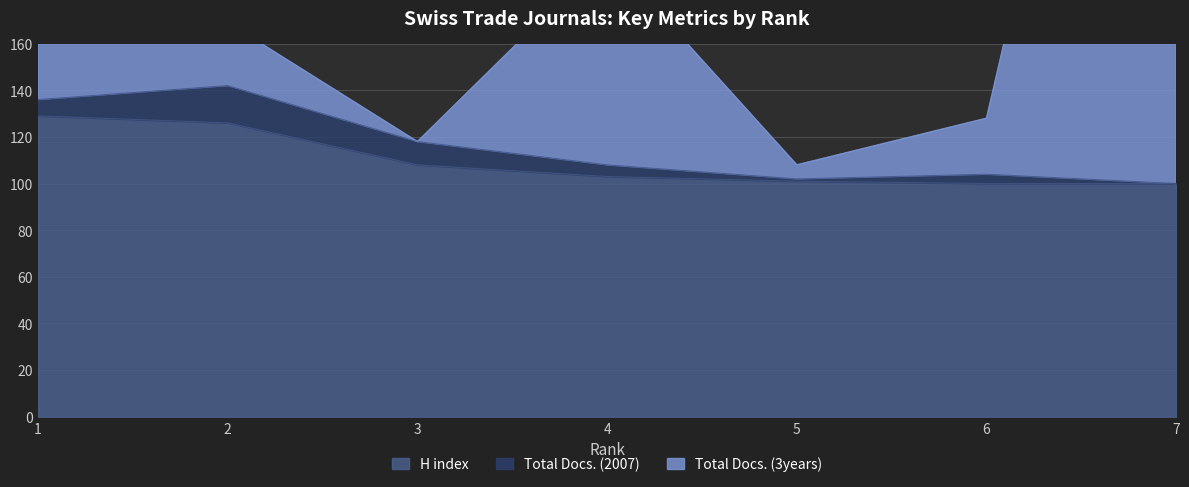

Is it true that H index equals 100 at 7?

True